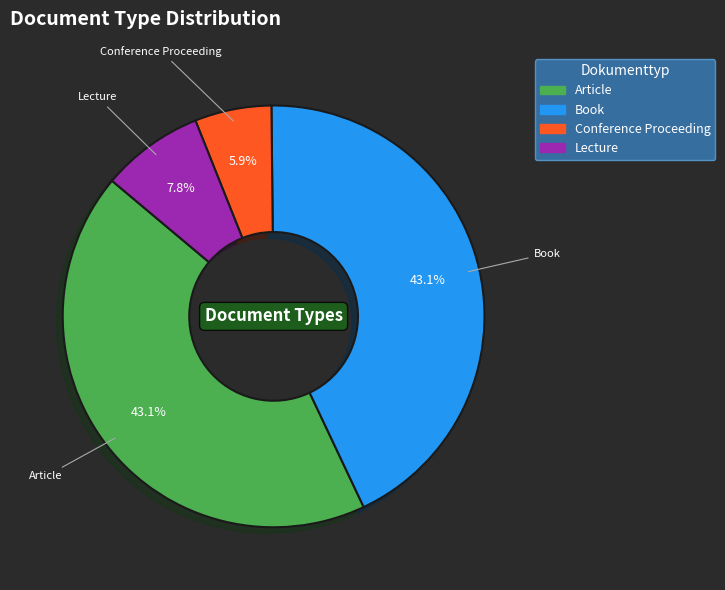

The Book slice represents 29% of the pie. True or false?

False